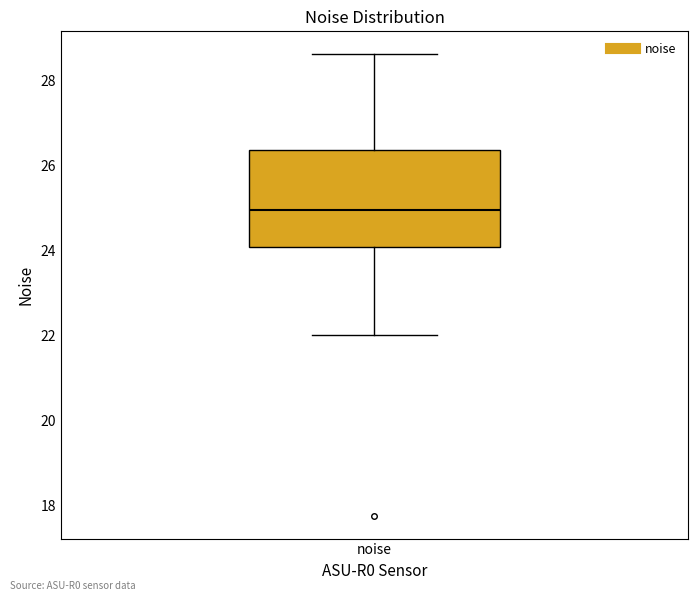

Where does the lower whisker of the box for noise end on the y-axis? The values are not printed on the chart, so give them approximately, as read against the axis.

22.0